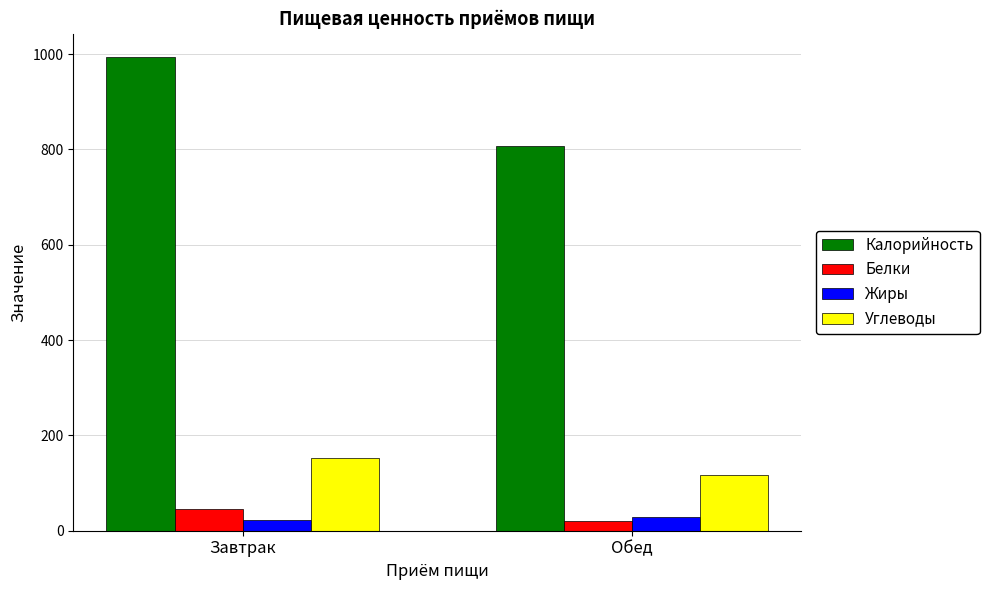

Is the value of Углеводы at Завтрак greater than the value of Жиры at Обед?

Yes